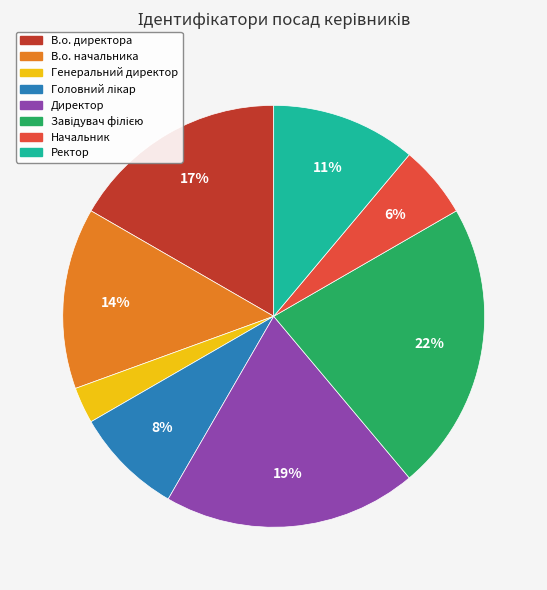

Is there a majority slice in this chart?

No